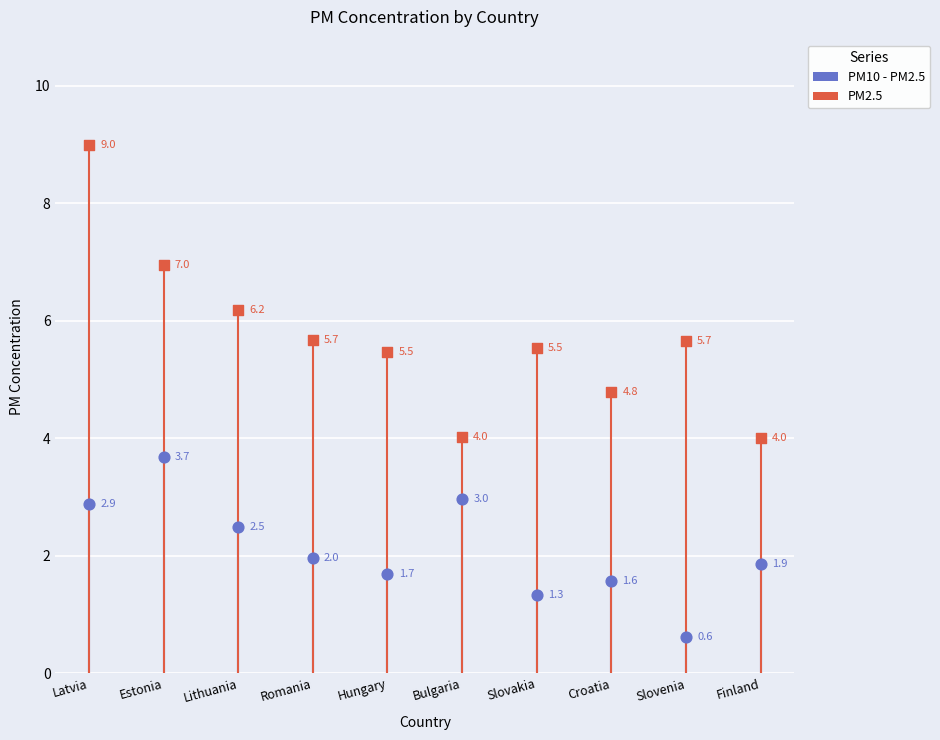

Which series has the largest Y range (max minus min)?

PM2.5